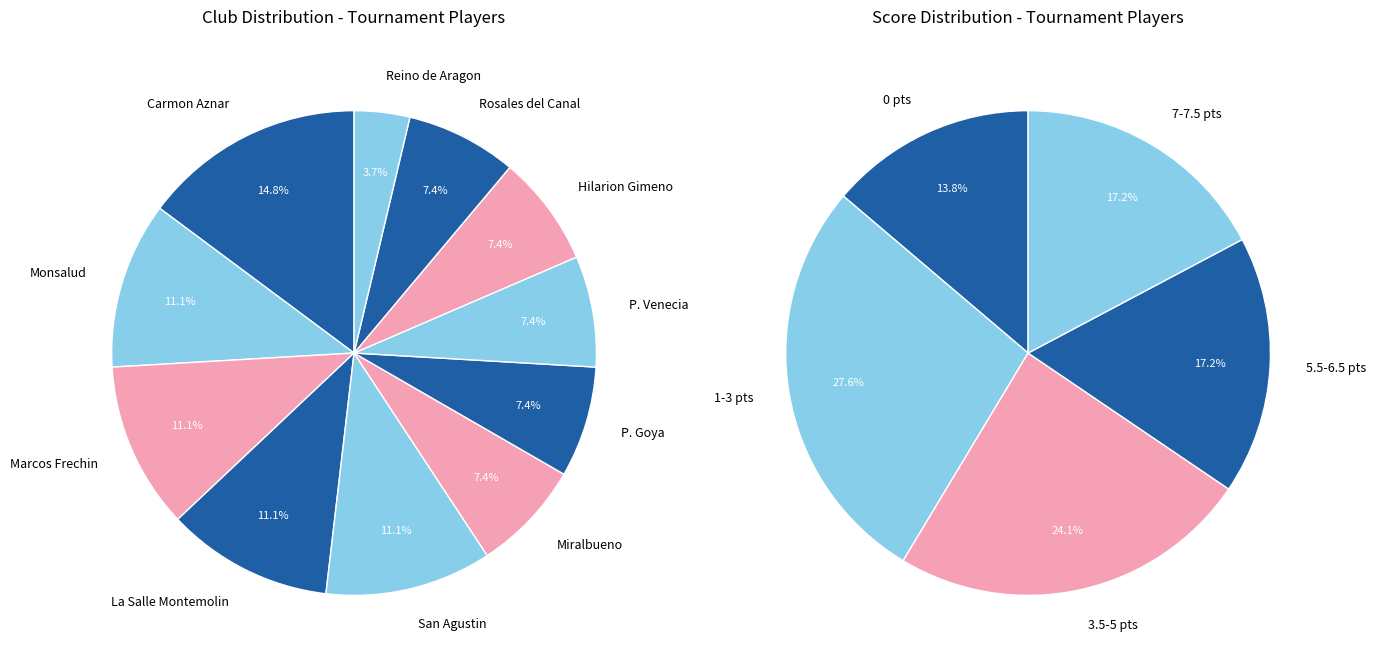

Is there a majority slice in this chart?

No